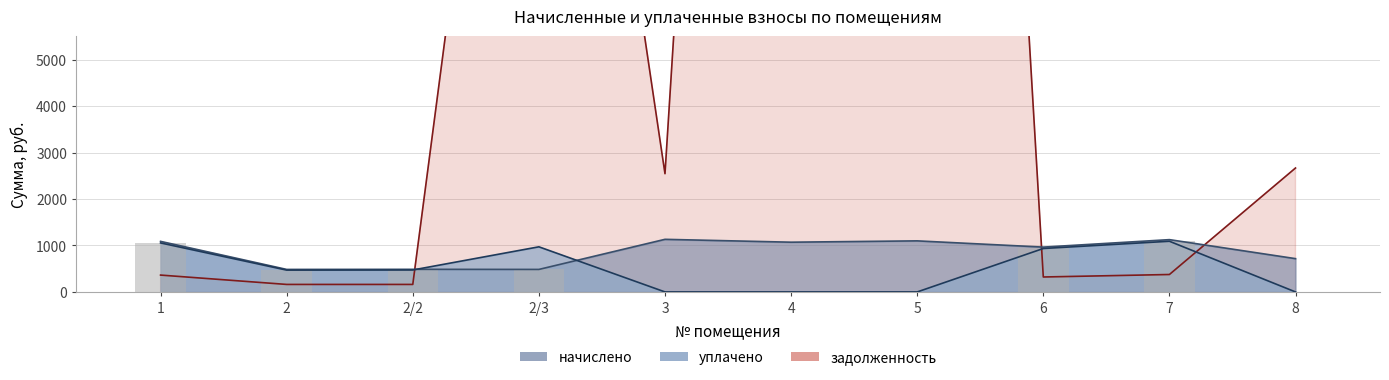

Does the chart contain any negative values?

No